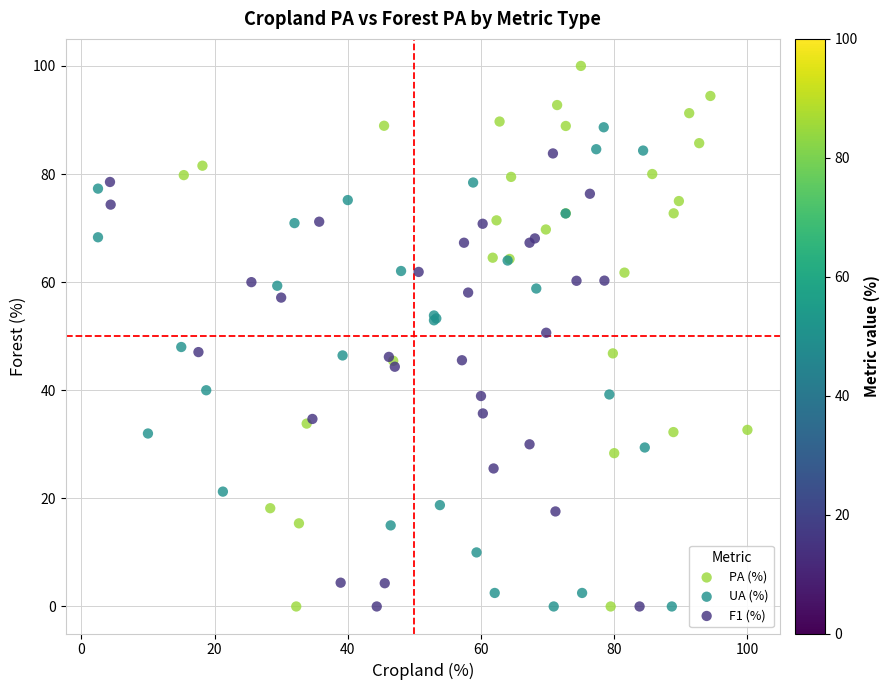

Which series reaches the maximum Y coordinate?

PA (%)